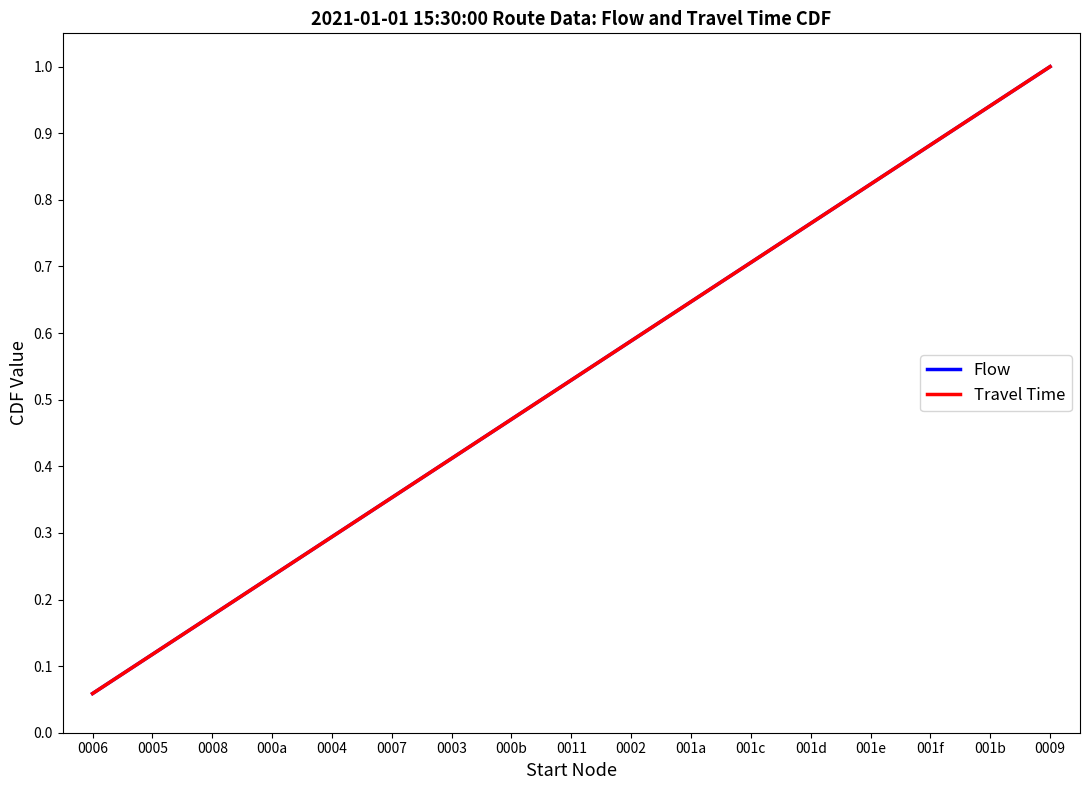

What is the sum of all Travel Time values?

9.0